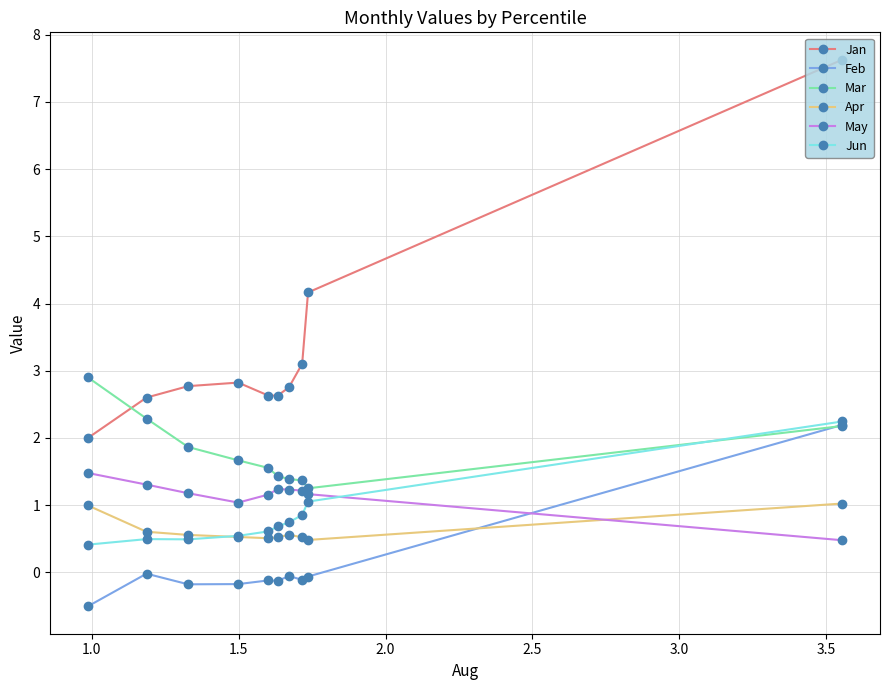

What is the value of the Mar point at the 6th from the left?

1.4